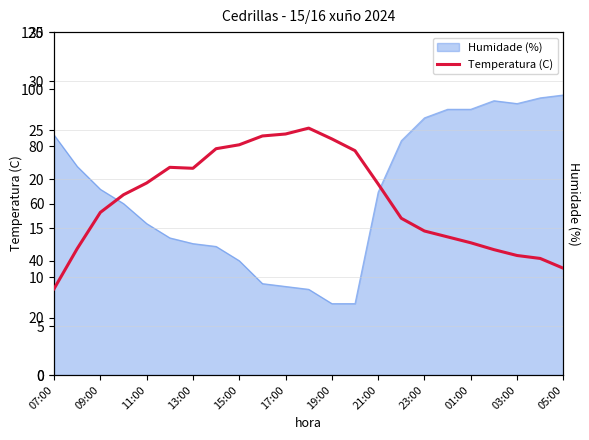

What is the lowest value of the Temperatura (C) series?

8.8